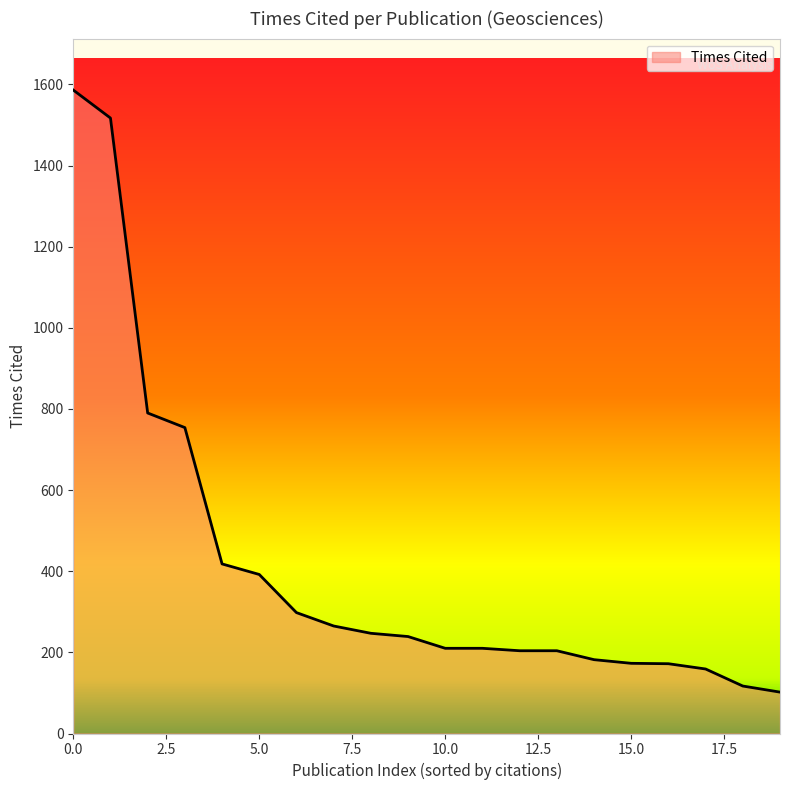

What is the difference between the maximum and minimum values?

1484